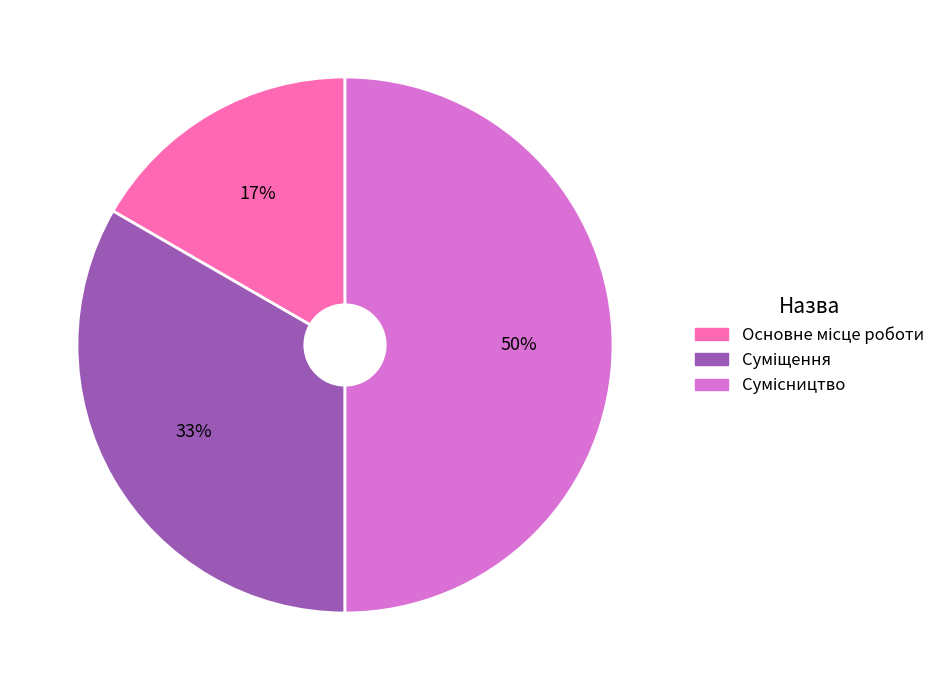

To the nearest percent, what is the average slice percentage?

33%